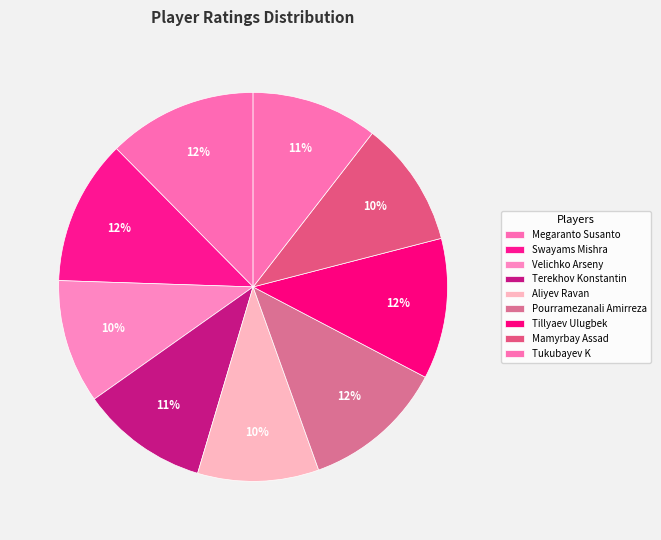

To the nearest percent, what is the combined percentage of Aliyev Ravan and Swayams Mishra?

22%